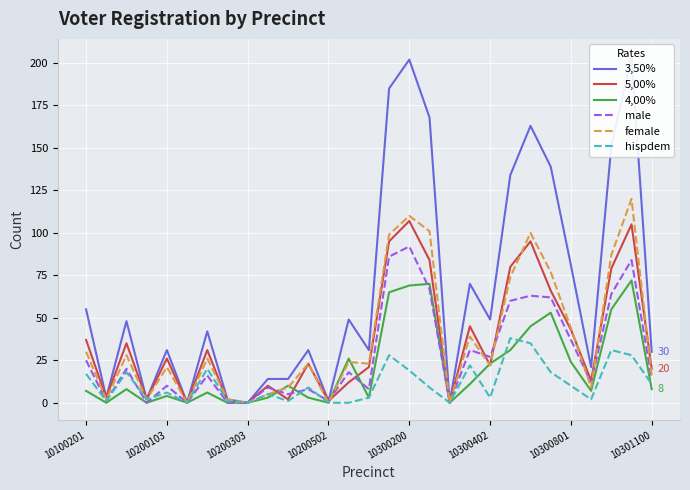

Is the value of male at 10300200 greater than the value of hispdem at 10300801?

Yes